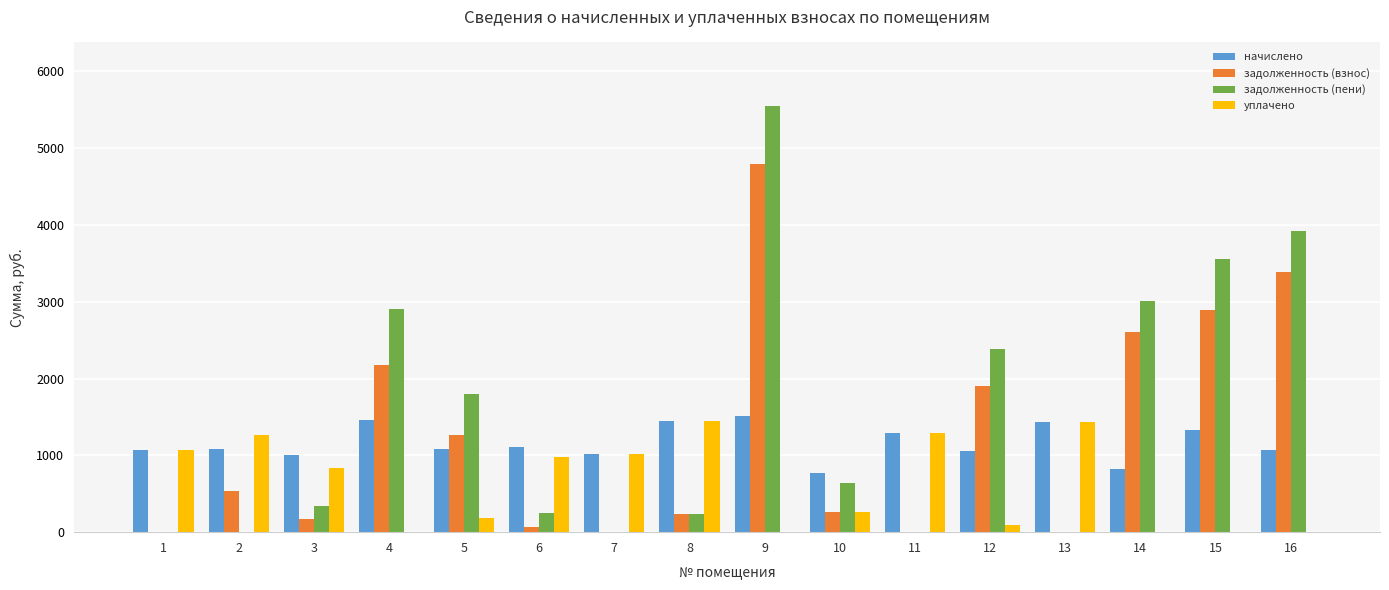

Are the bars horizontal?

No